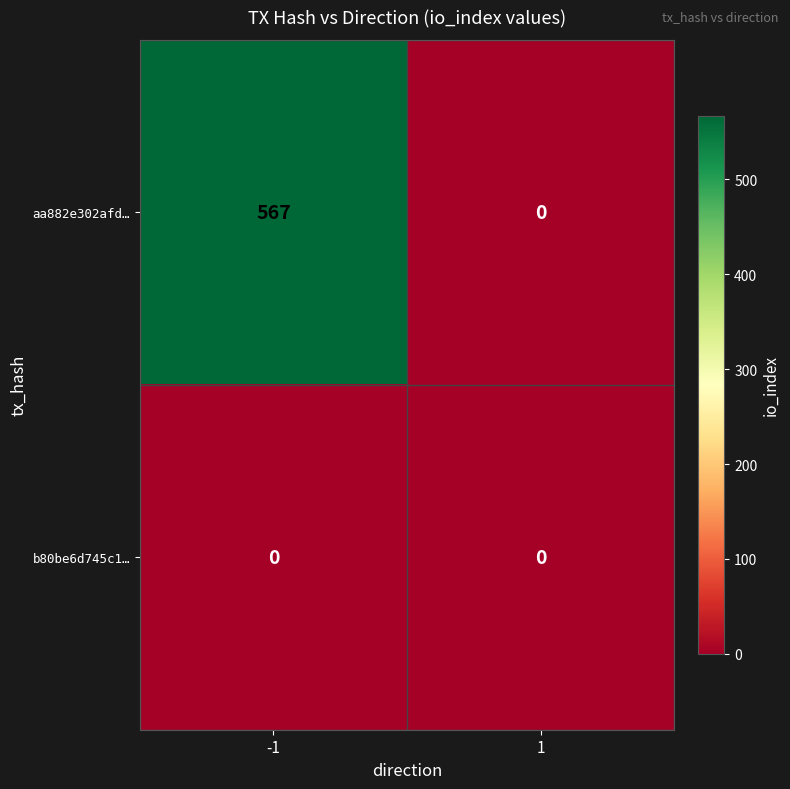

Reading left to right, list all the values displayed in this chart.

aa882e302afd…: -1=567	1=0
b80be6d745c1…: -1=0	1=0